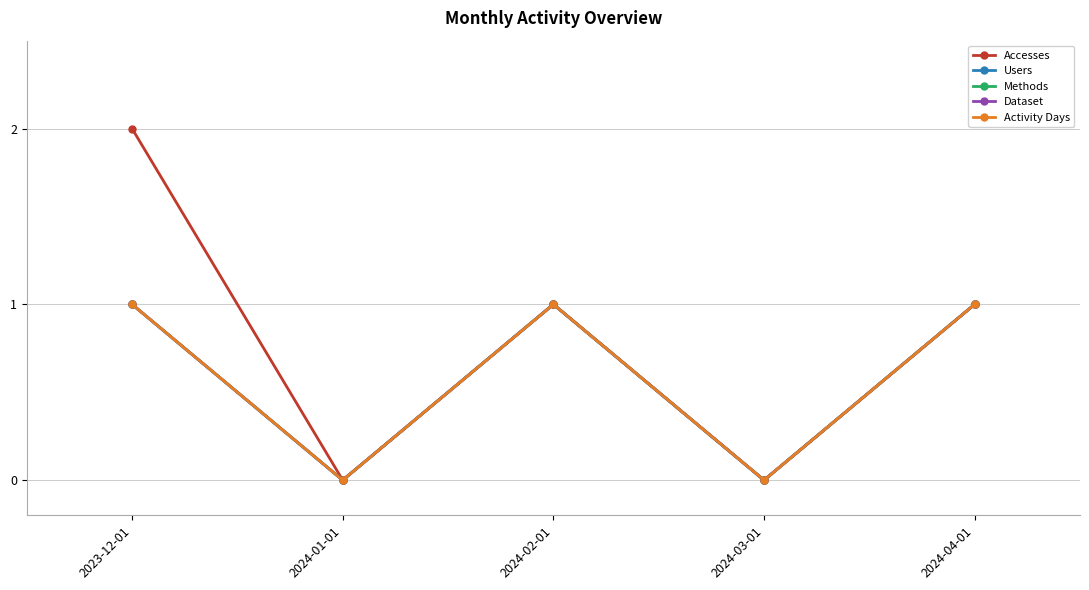

Does the chart have visible grid lines?

Yes